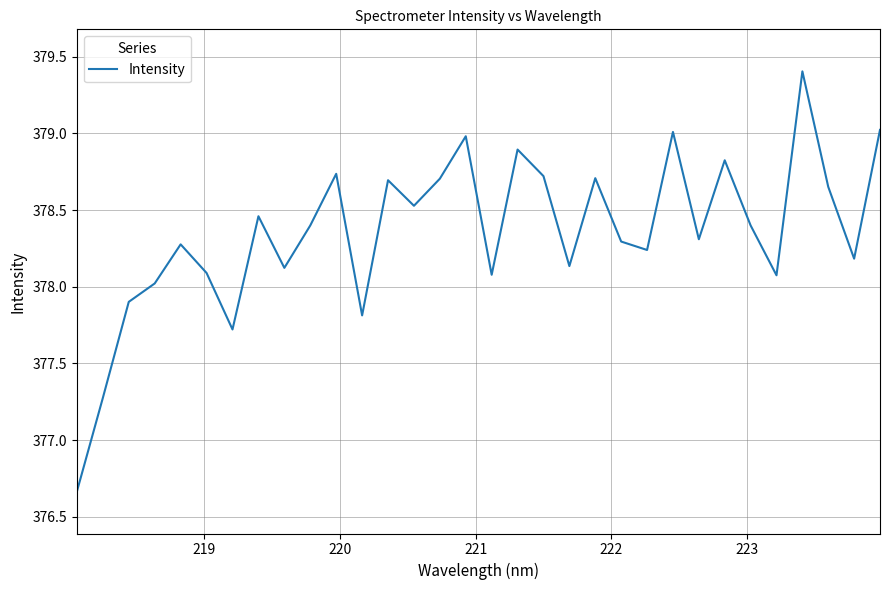

True or false: the data has more than 2 interior local peaks.

True